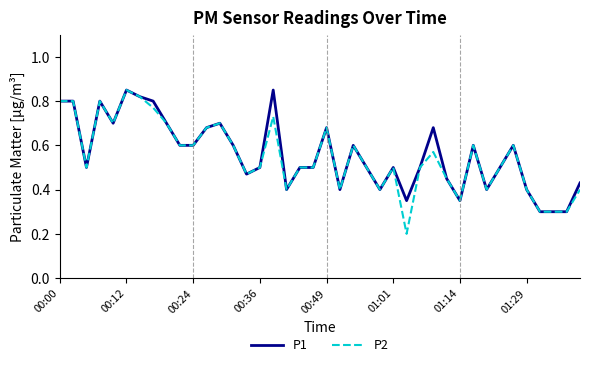

What is the sum of all P2 values?

22.0